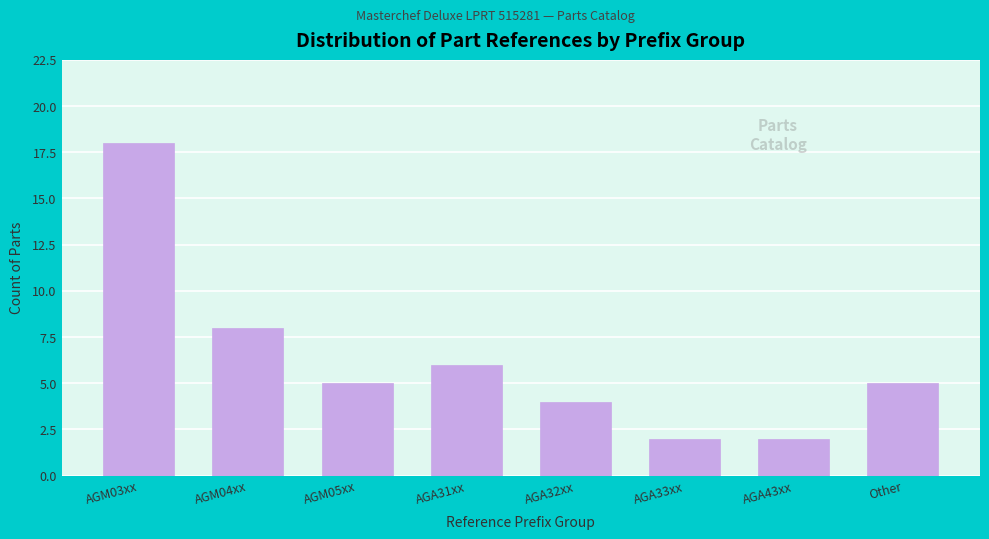

Reading right to left, list all the values displayed in this chart.

Other=5	AGA43xx=2	AGA33xx=2	AGA32xx=4	AGA31xx=6	AGM05xx=5	AGM04xx=8	AGM03xx=18